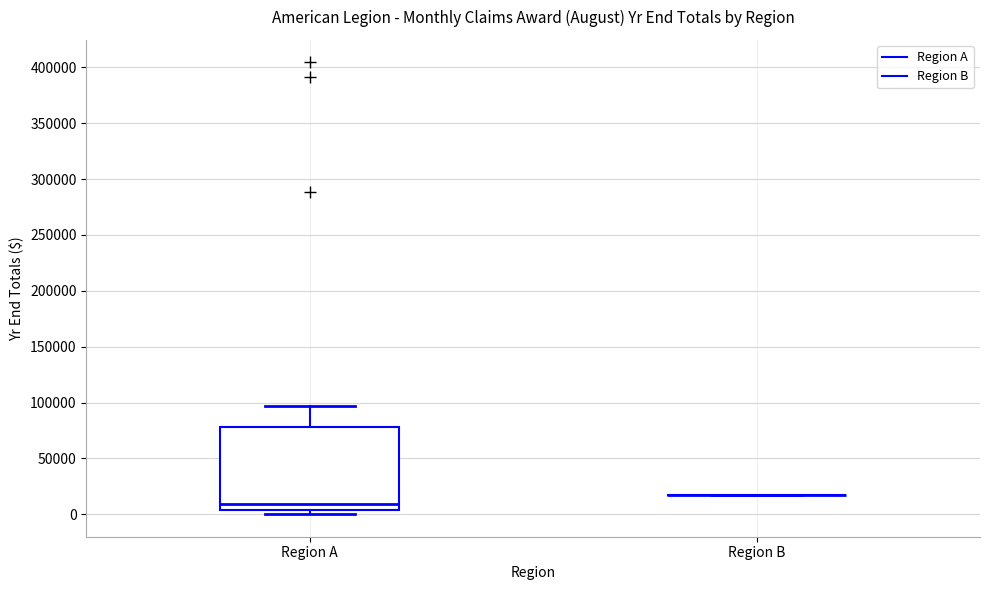

Comparing the boxes themselves (not the whiskers), which one is the tallest?

Region A